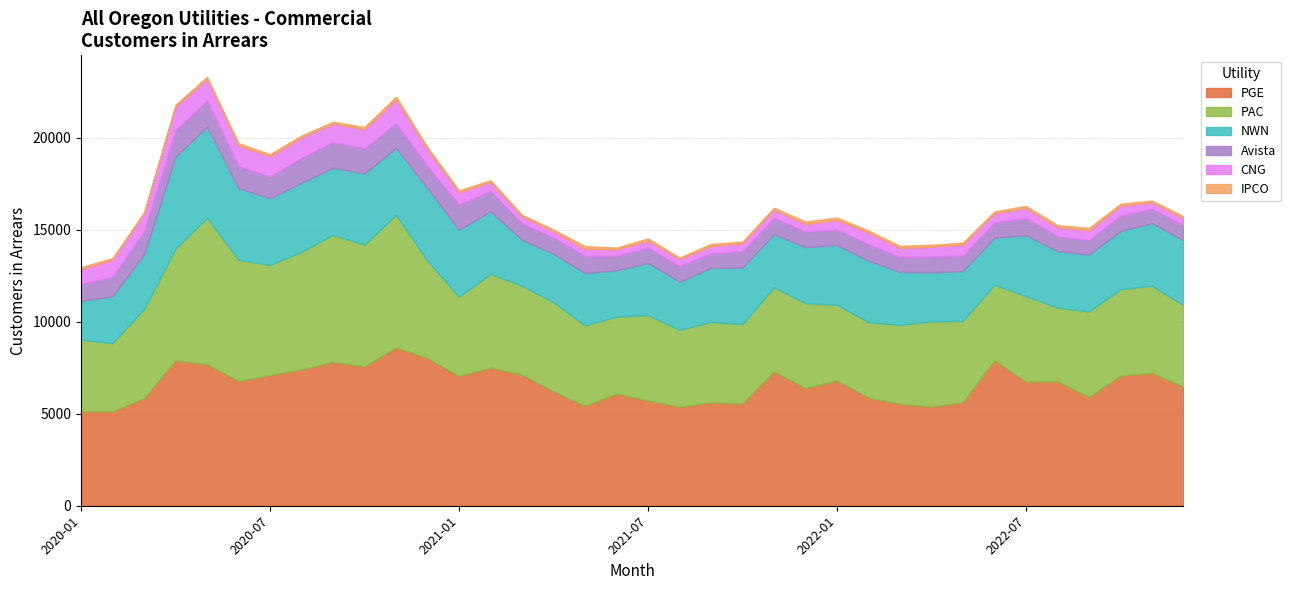

Reading left to right, transcribe all the data shown in this chart.

PGE: 5130	5119	5842	7893	7687	6770	7103	7404	7810	7568	8596	8010	7051	7500	7117	6215	5423	6091	5717	5372	5615	5555	7297	6388	6802	5871	5532	5381	5621	7902	6740	6752	5911	7068	7210	6465
NWN: 2099	2548	2965	4988	4934	3889	3622	3744	3645	3871	3644	3940	3638	3392	2502	2631	2842	2516	2830	2616	2932	3068	2892	3052	3243	3333	2877	2671	2704	2552	3309	3067	3089	3166	3404	3514
Avista: 911	1066	1239	1445	1427	1186	1174	1357	1398	1351	1336	1185	1370	1100	875	886	921	784	826	847	796	888	884	847	836	895	813	848	838	828	937	805	781	827	781	812
CNG: 813	920	970	1259	1171	1108	1108	1102	1000	1043	1288	923	662	495	395	328	396	353	372	388	391	432	440	400	528	633	482	538	594	495	535	496	522	537	345	388
IPCO: 113	87	86	127	120	145	113	113	99	129	152	131	111	98	90	106	148	96	128	77	116	88	112	138	127	117	120	101	111	103	121	109	141	113	97	115
PAC: 3892	3713	4840	6075	7959	6594	5975	6393	6903	6612	7202	5289	4298	5099	4825	4838	4373	4181	4647	4181	4370	4313	4565	4612	4116	4098	4292	4633	4425	4105	4646	4012	4646	4690	4741	4431